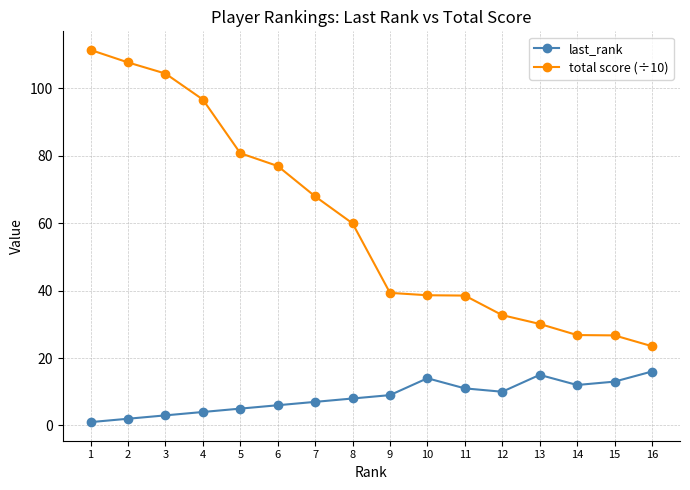

Count the number of data series in this chart.

2